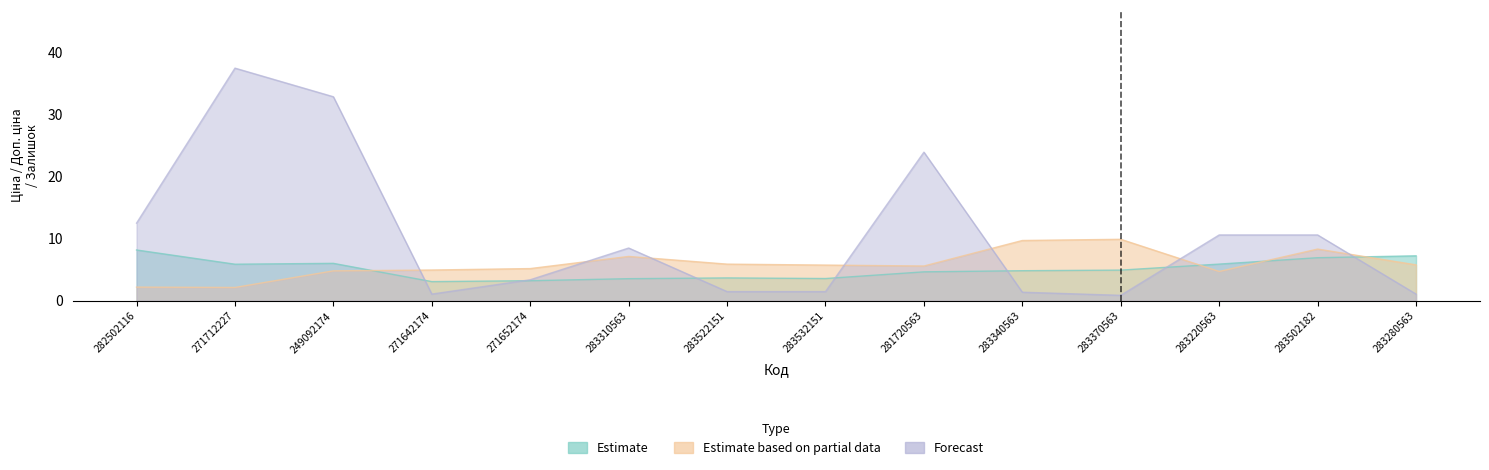

What position from the left is 271652174?

5